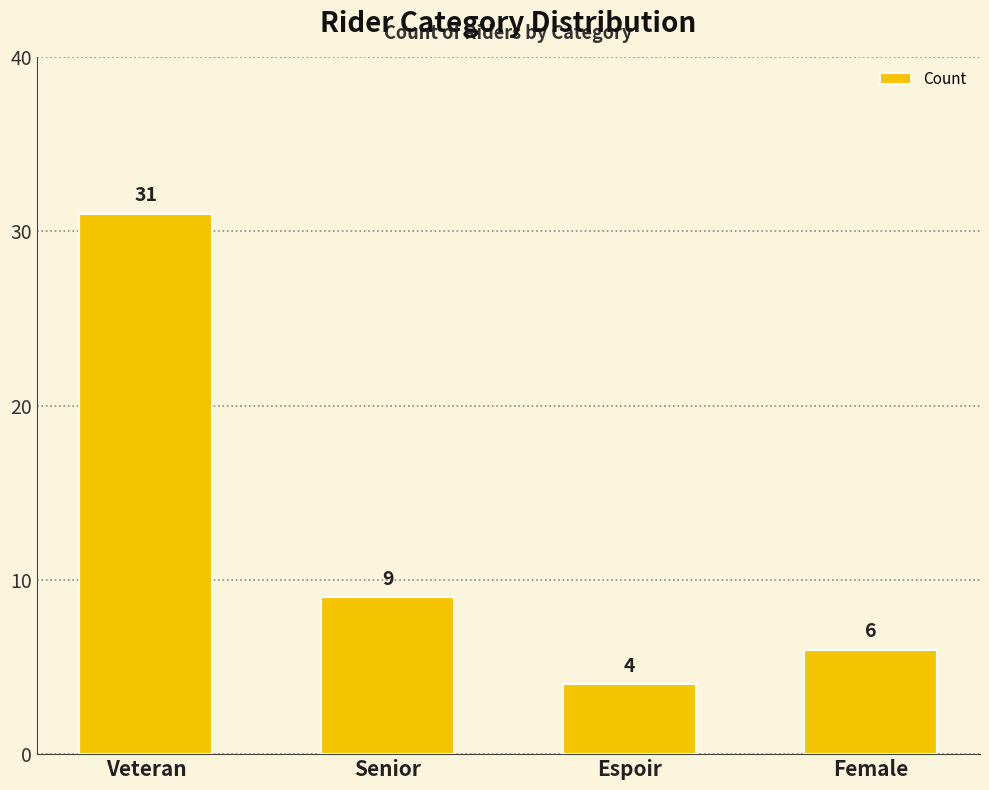

Reading left to right, transcribe all the data shown in this chart.

Veteran=31	Senior=9	Espoir=4	Female=6